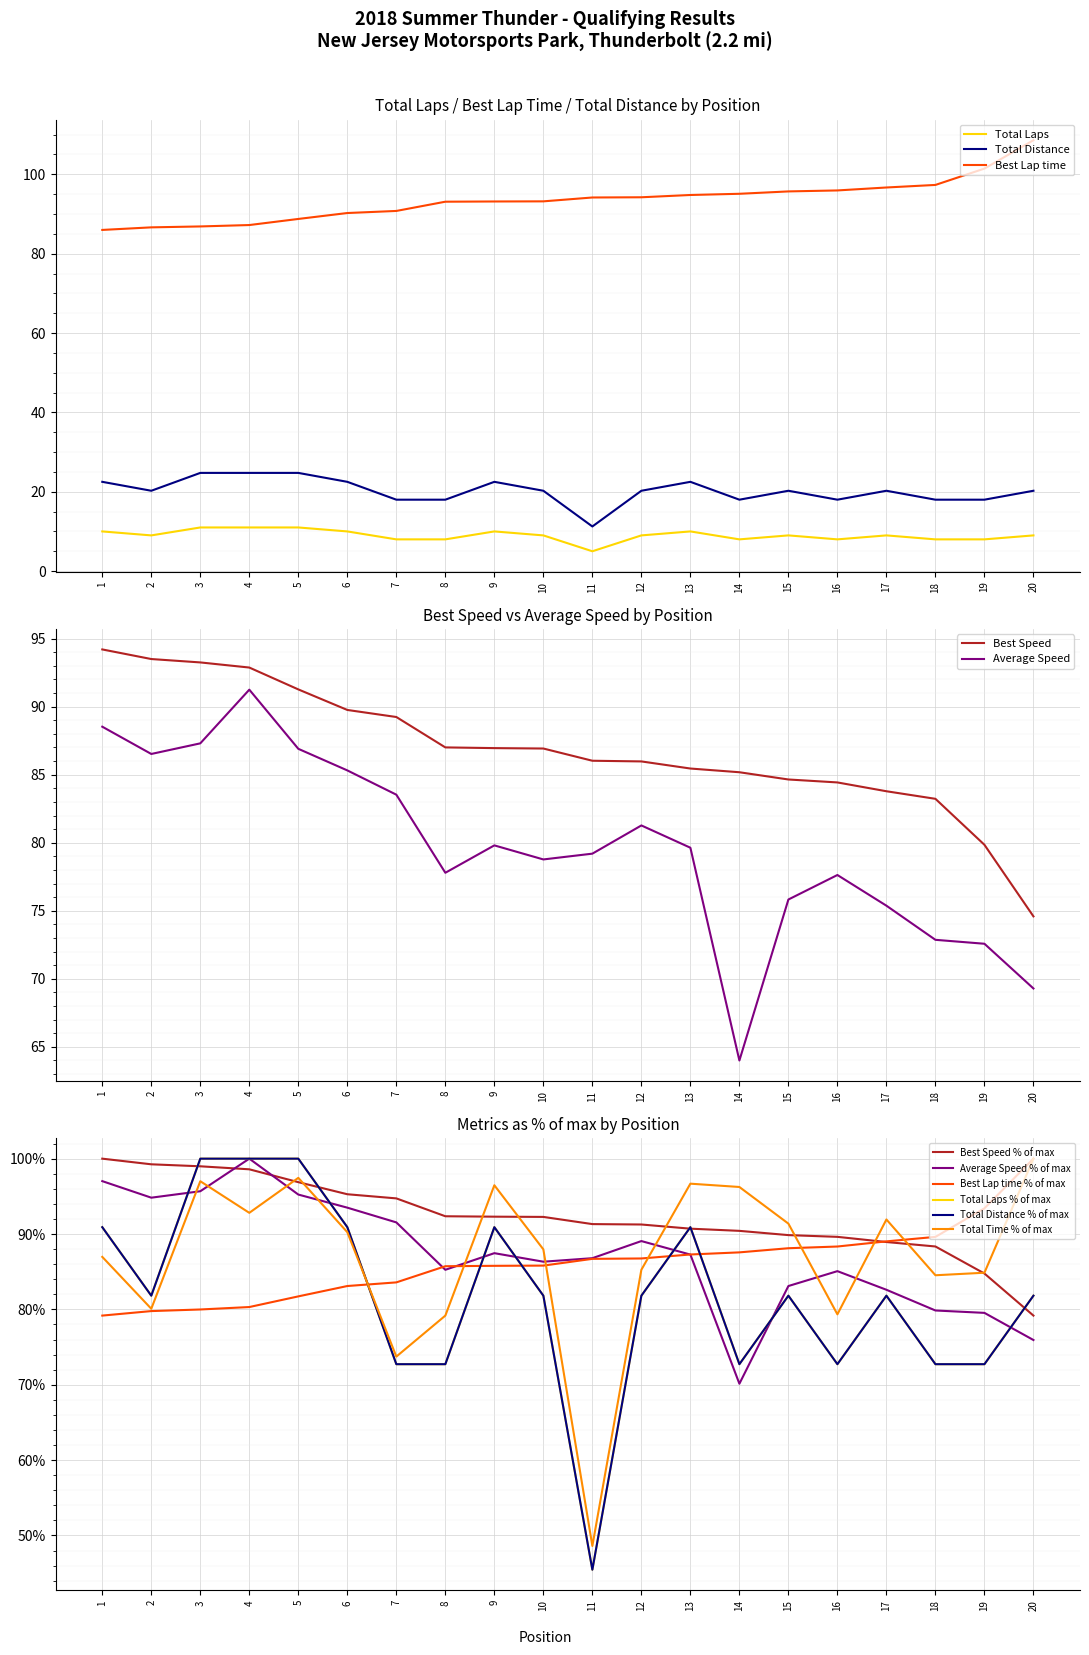

What is the greatest value displayed?

108.6